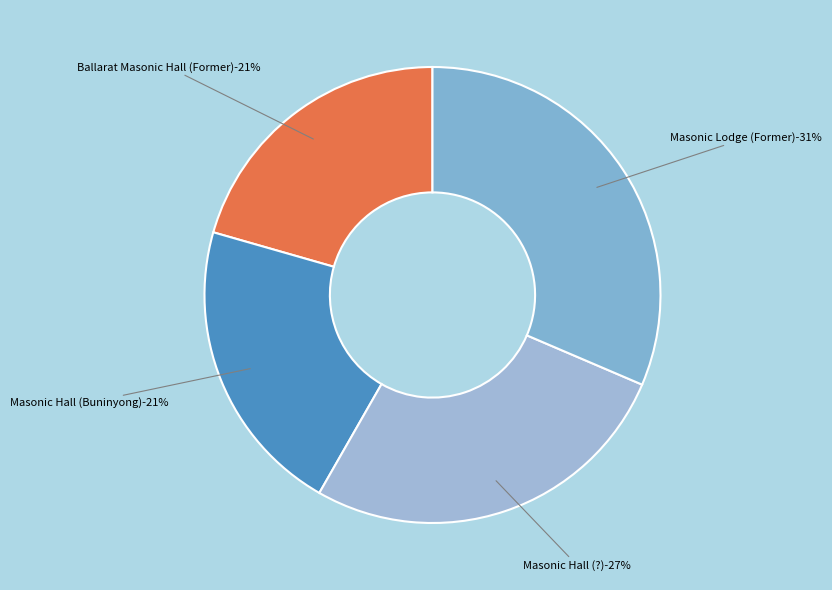

Which category has the smallest portion of the pie?

Ballarat Masonic Hall (Former)